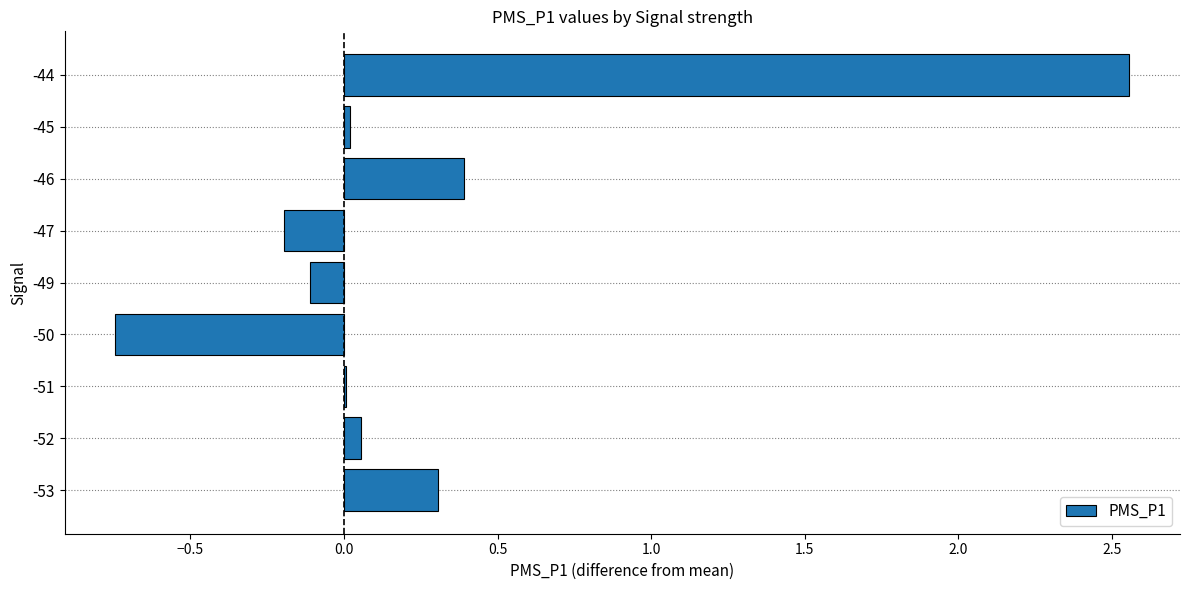

Between -53 and -49, which is larger?

-53